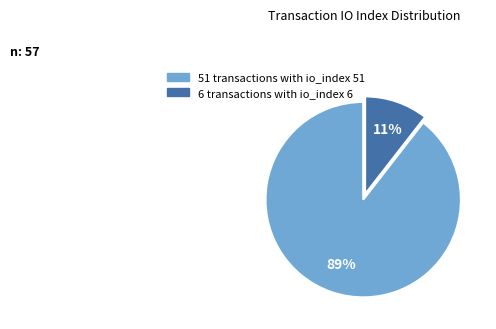

To the nearest percent, what is the average slice percentage?

50%